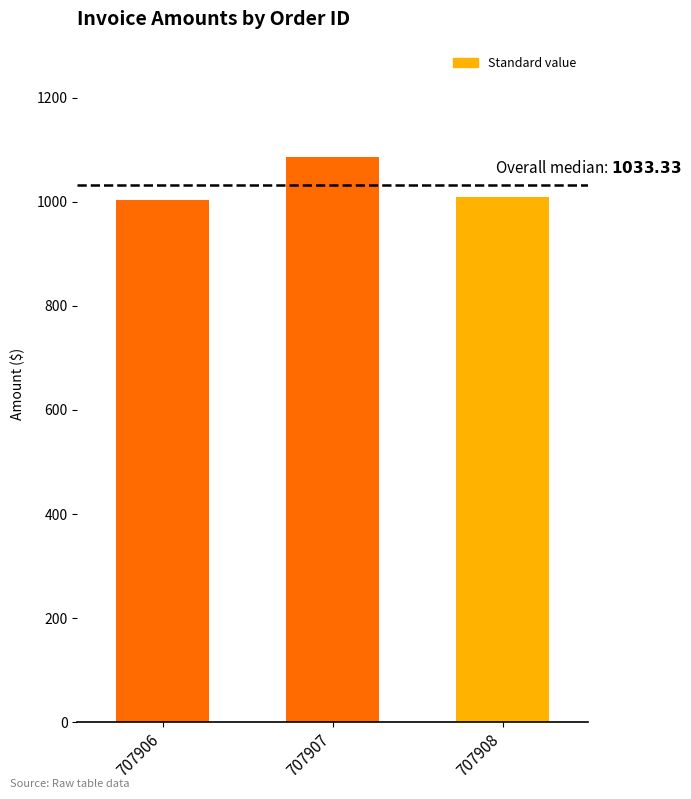

Where is the data nearest to the value 1045?

707908